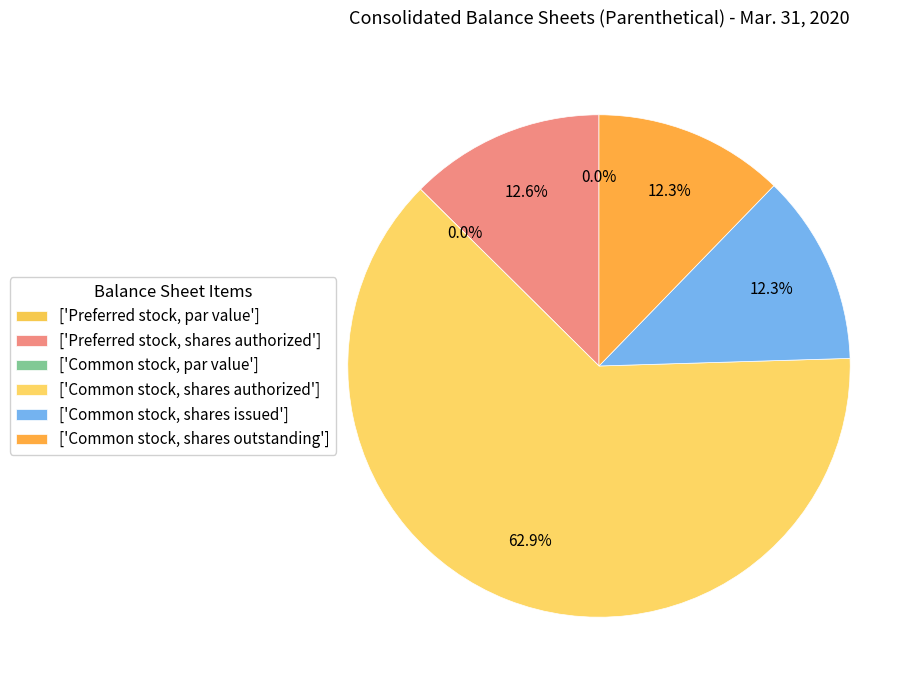

Is Preferred stock, shares authorized the majority of the pie?

No